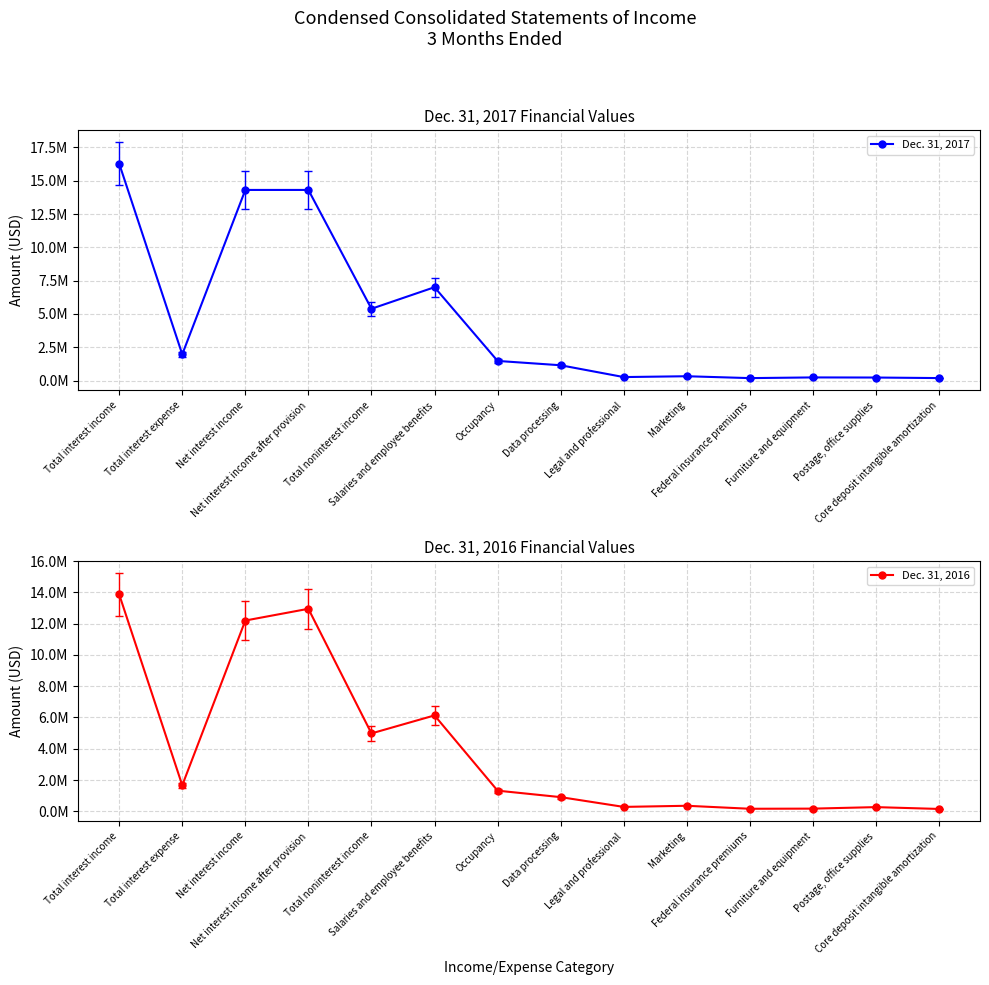

Reading right to left, list all the values displayed in this chart.

Dec. 31, 2017: 190751	231718	239984	188314	329137	266394	1152728	1477818	7008791	5391458	14307479	14307479	1972352	16279831
Dec. 31, 2016: 153662	270385	174055	165495	356524	284156	908955	1323323	6133673	4982845	12949520	12199520	1666083	13865603